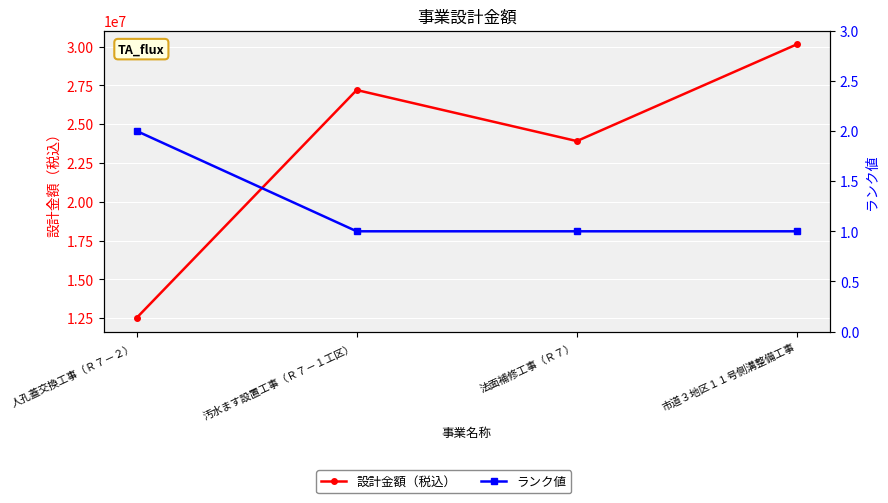

How many ランク値 values are between 1 and 2?

4